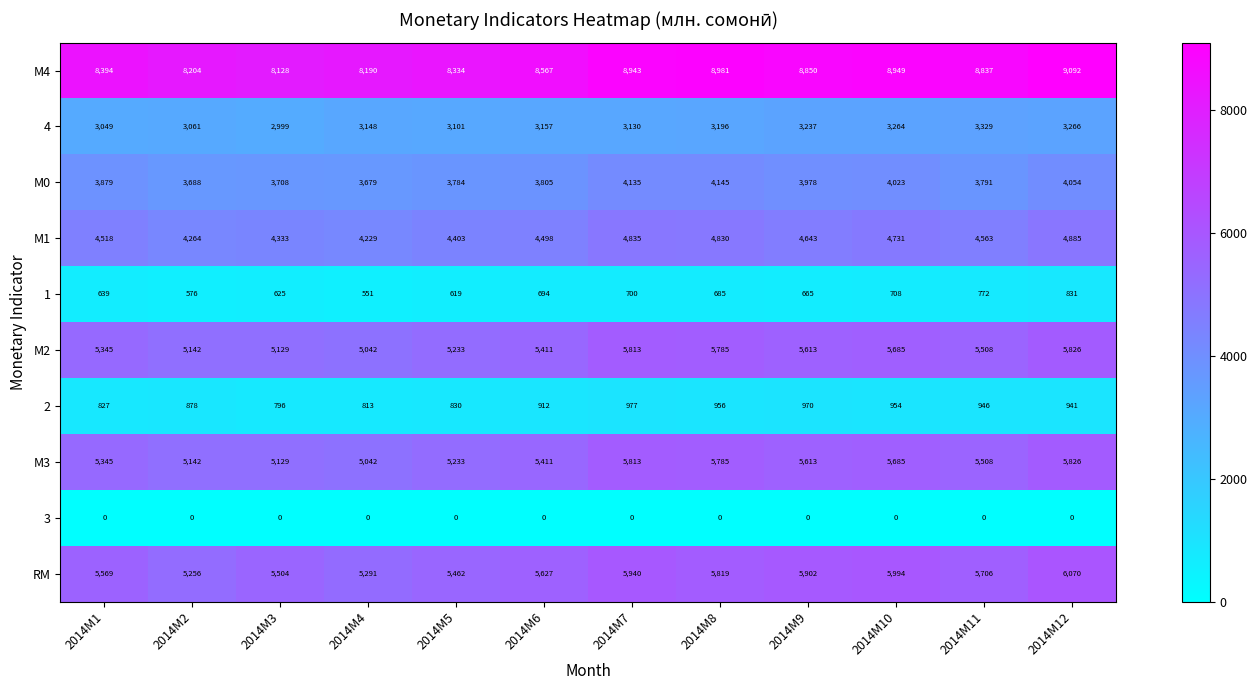

What is the average value of the М4 series?

8622